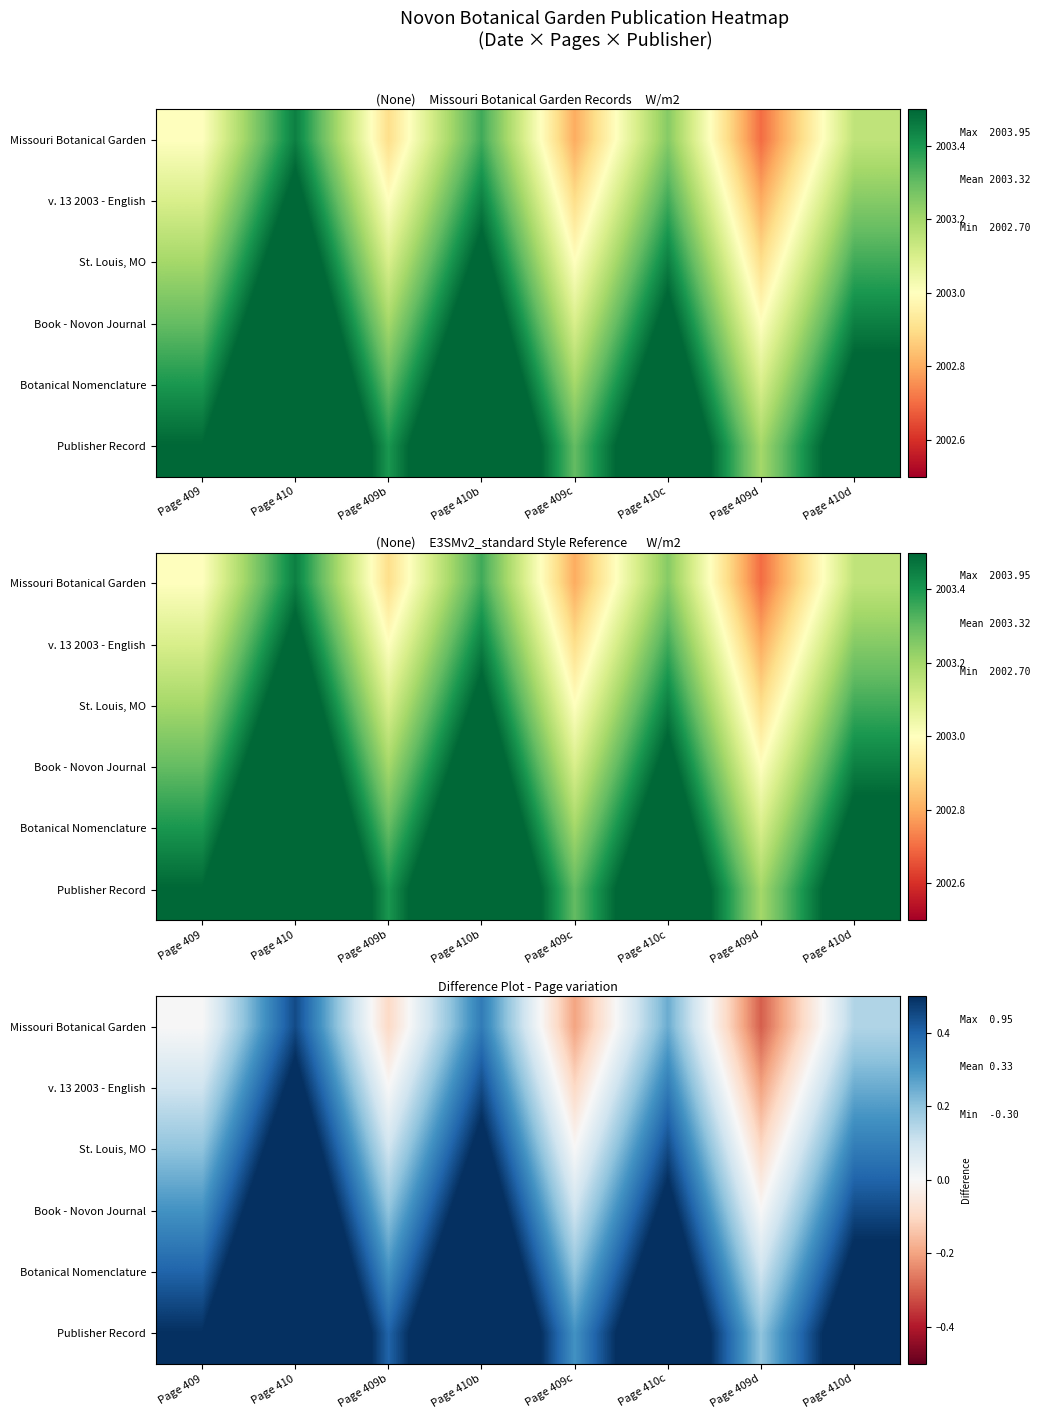

Which series has the largest total across all categories?

Publisher Record